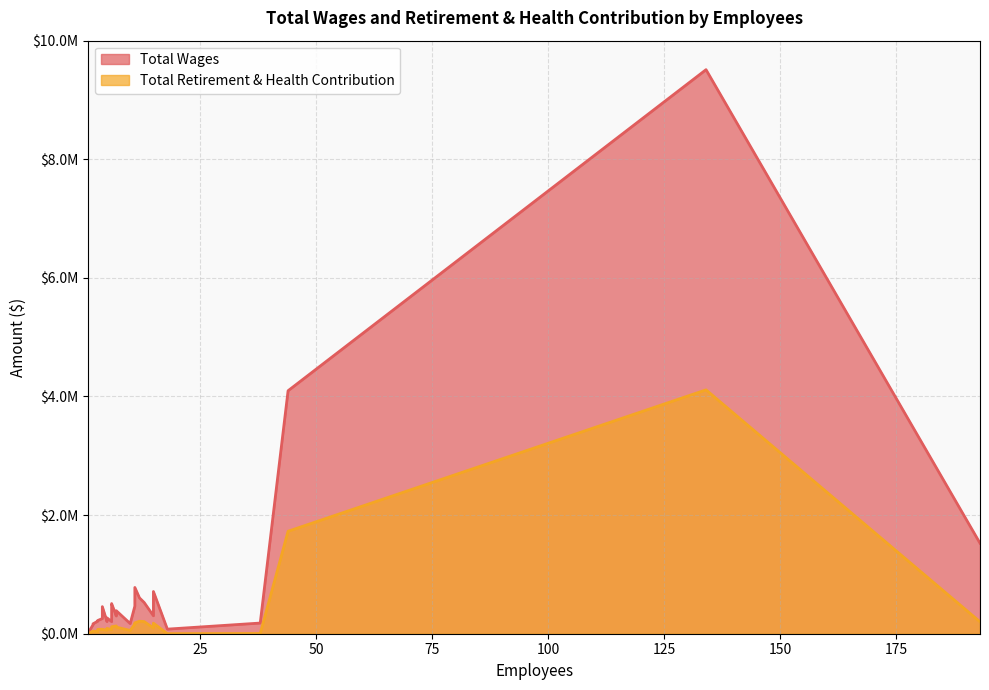

Does the chart display data point markers on the line(s)?

No